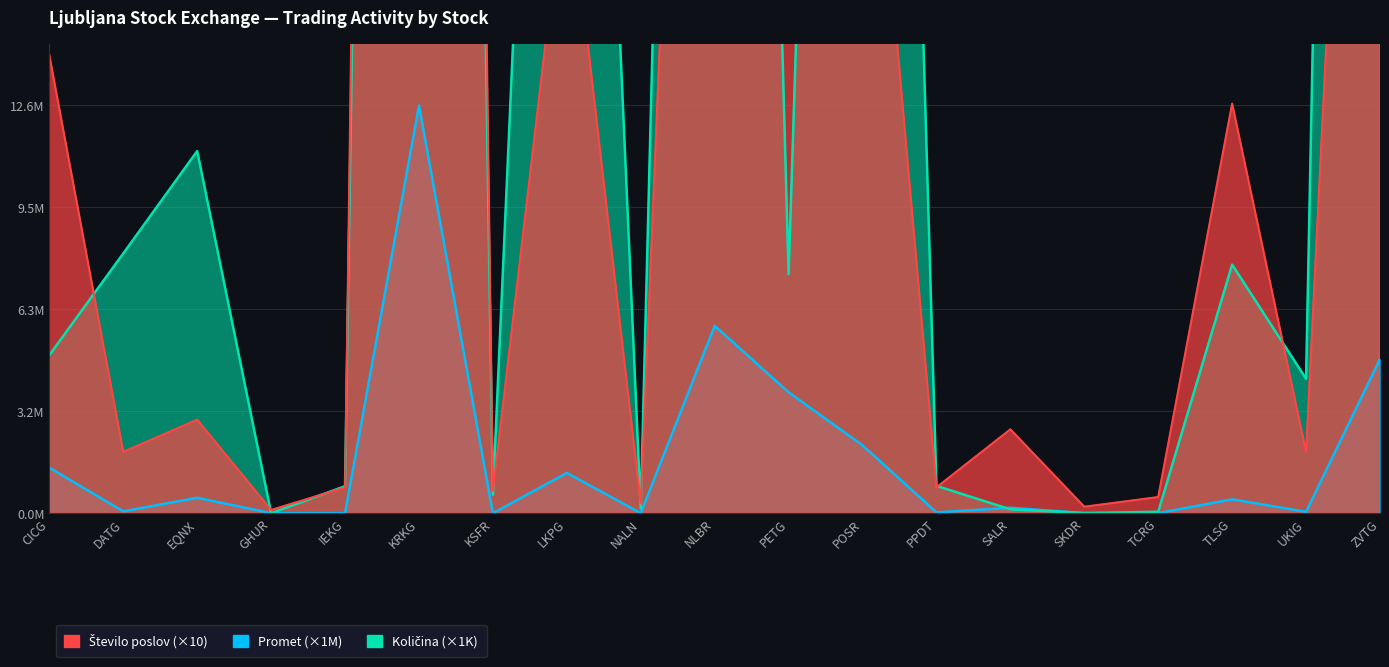

True or false: Število poslov has a value of 67.5 at PETG.

False